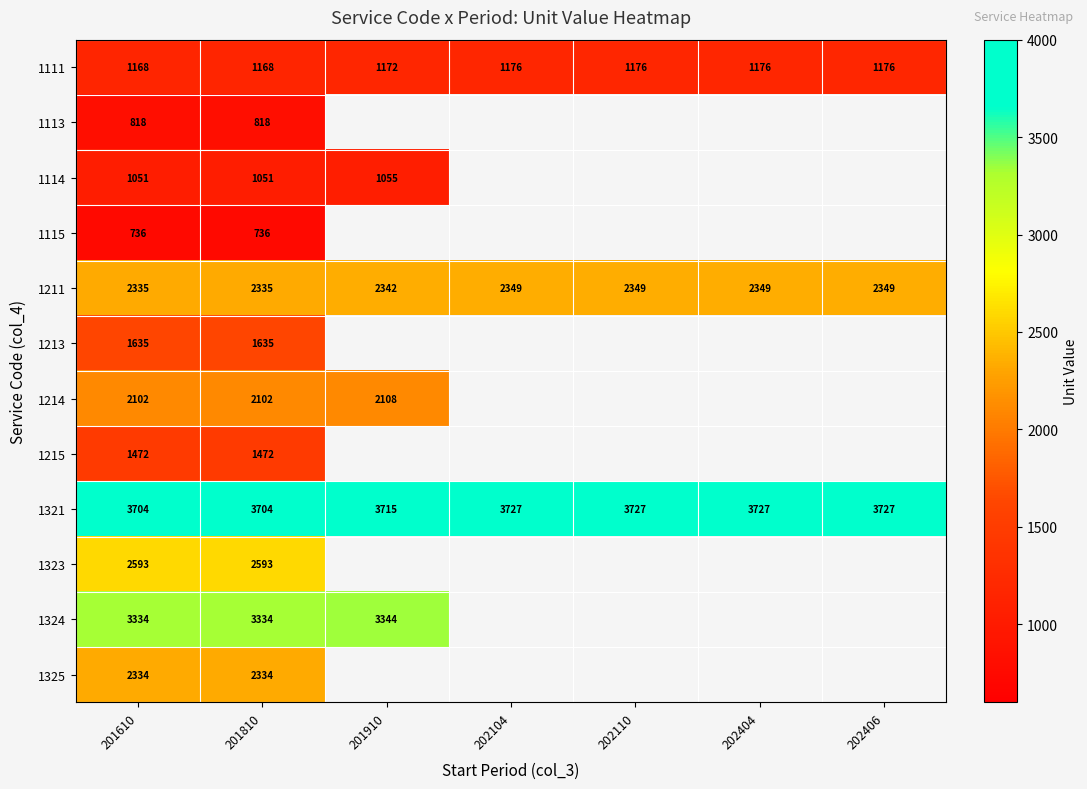

The value of 1215 at 201810 is 2325.0. True or false?

False